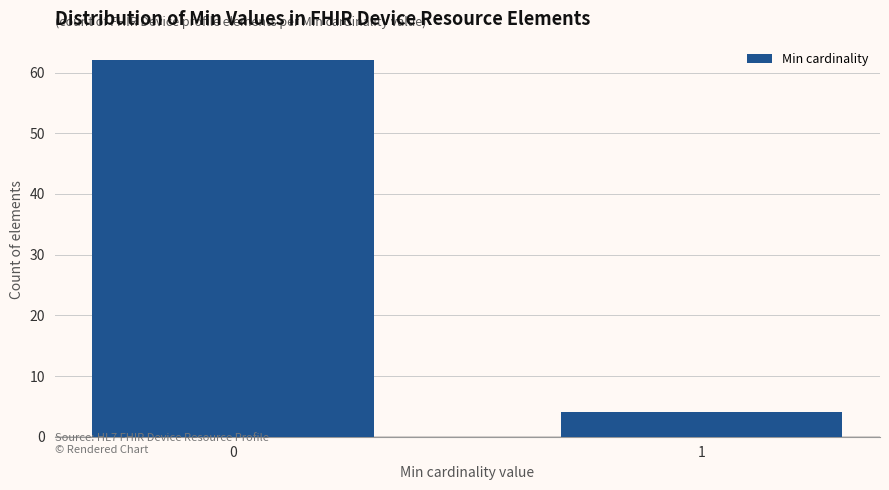

Reading right to left, what are all the values shown in this chart?

4	62